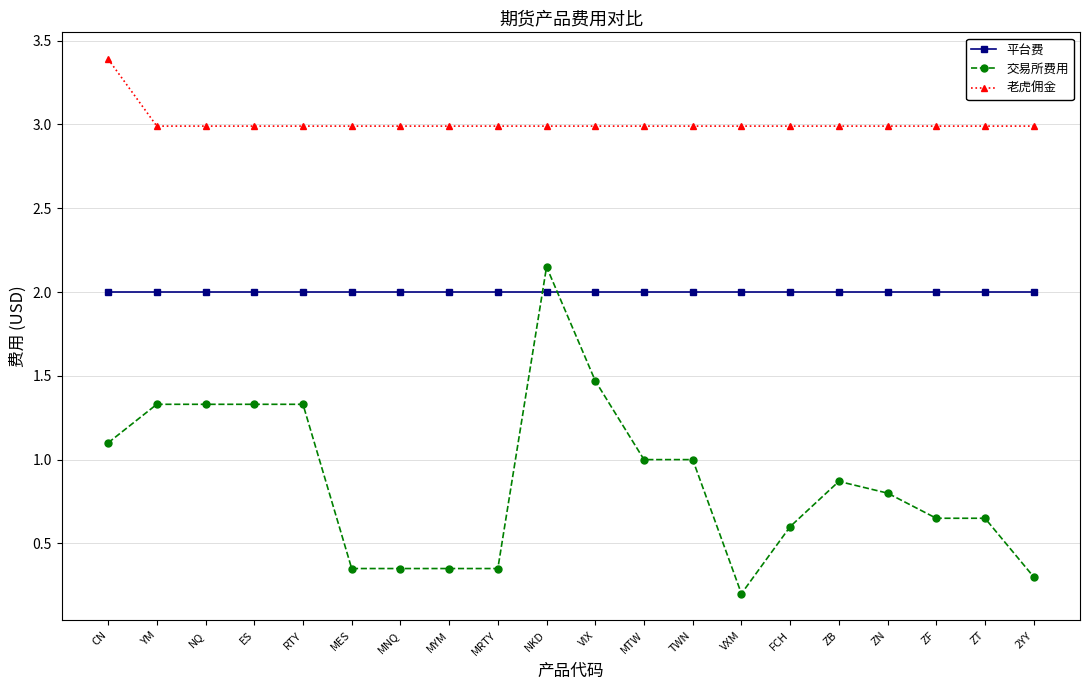

What is the label of the 12th point from the left?

MTW